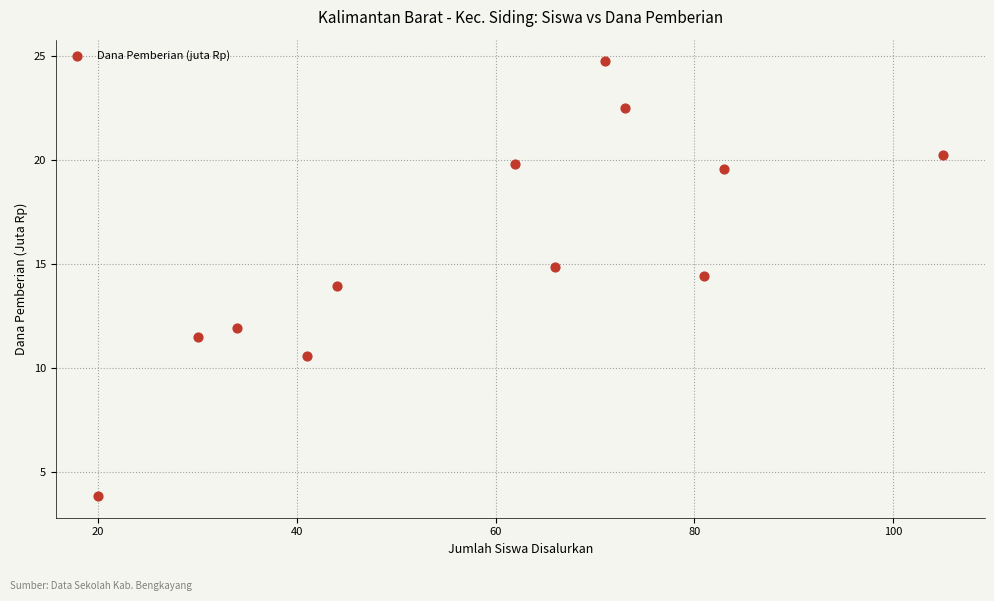

What is the range of Y values (max minus min)?

20.9